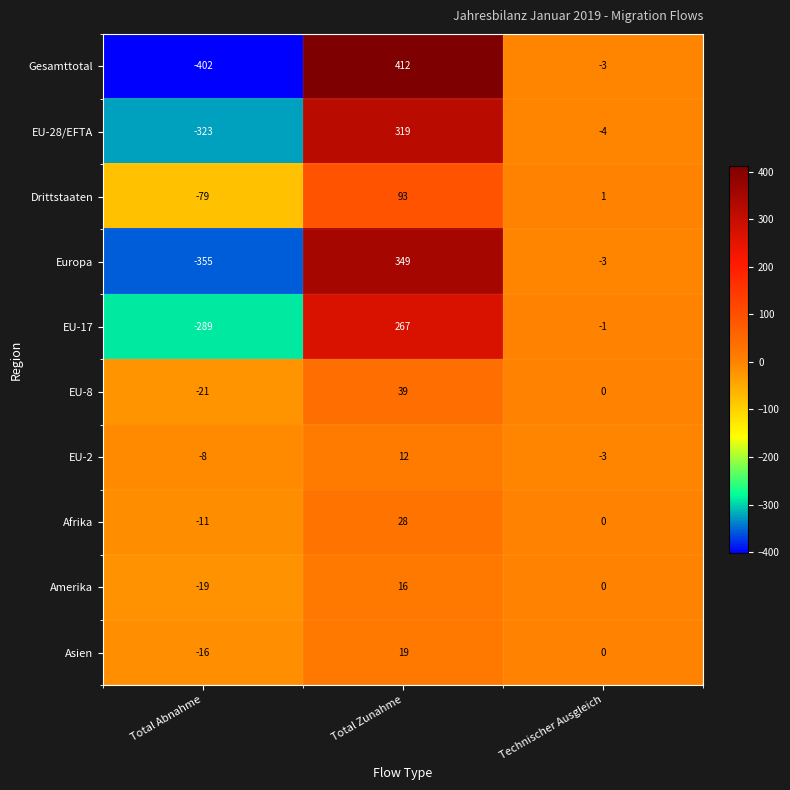

Count the EU-17 values in the range -289 to 267.

3